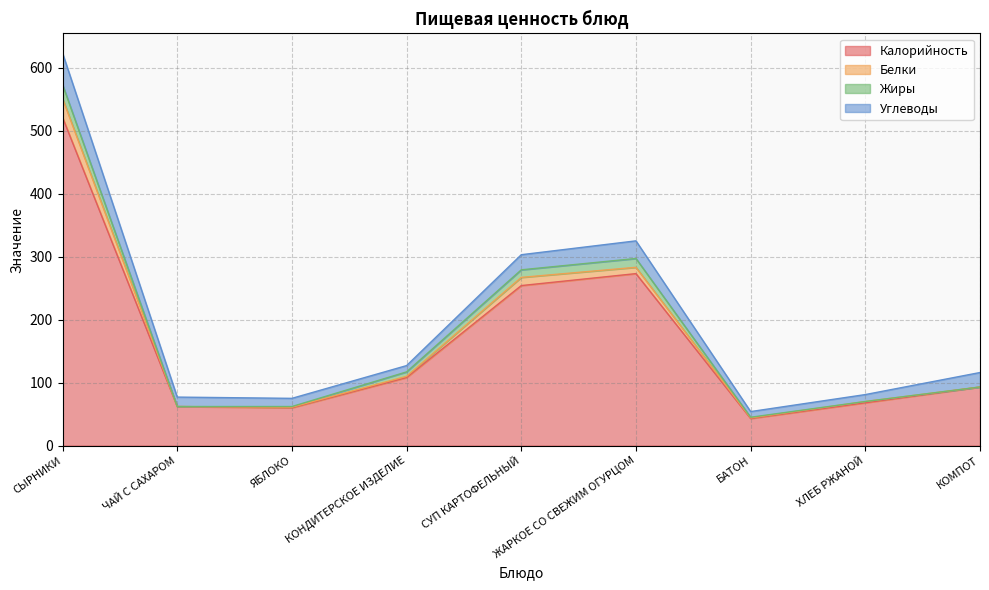

The Калорийность series shows 422 at ЖАРКОЕ СО СВЕЖИМ ОГУРЦОМ. True or false?

False